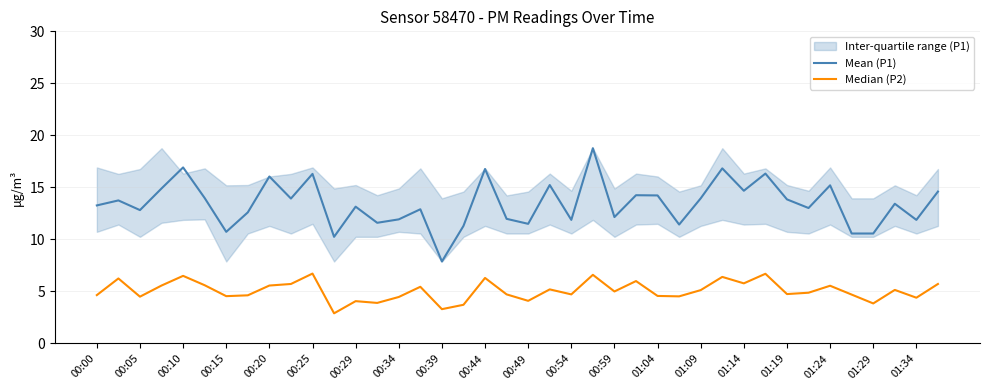

What is the value of the Mean (P1) point at the 35th from the left?

15.2